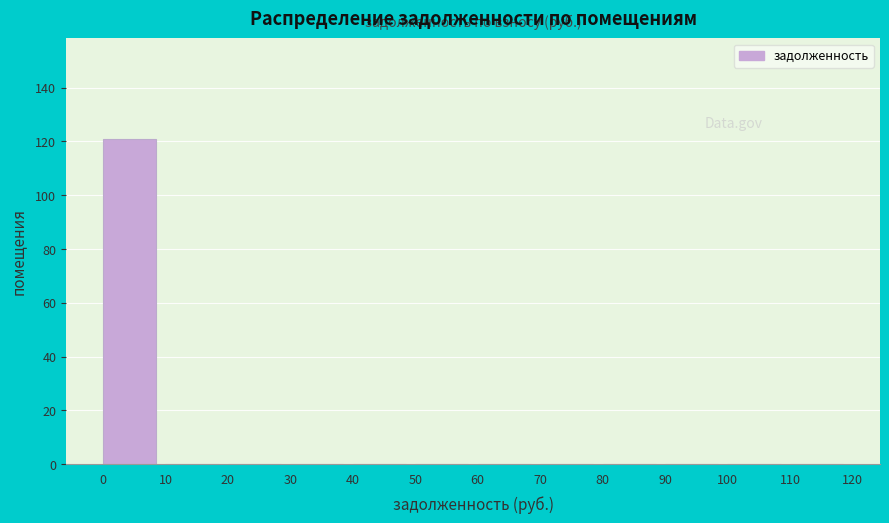

Reading left to right, list every bar in this chart as the range it spans on the x-axis followed by its height. The values are not printed on the chart, so give them approximately, as read against the axis.

0 to 10: 122
10 to 20: 0
20 to 30: 0
30 to 40: 0
40 to 50: 0
50 to 60: 0
60 to 70: 0
70 to 80: 0
80 to 90: 0
90 to 100: 0
100 to 110: 0
110 to 120: 0